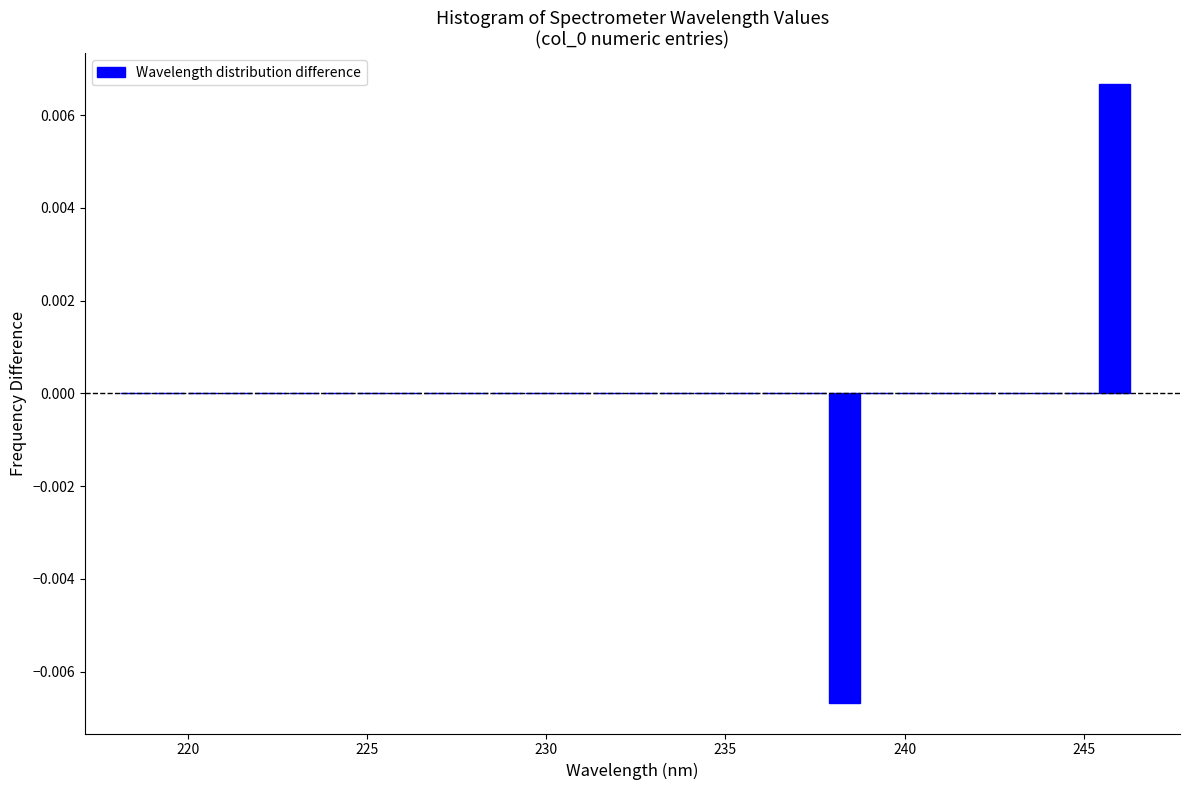

Read against the x-axis, roughly where is the centre of the tallest bar?

246.0